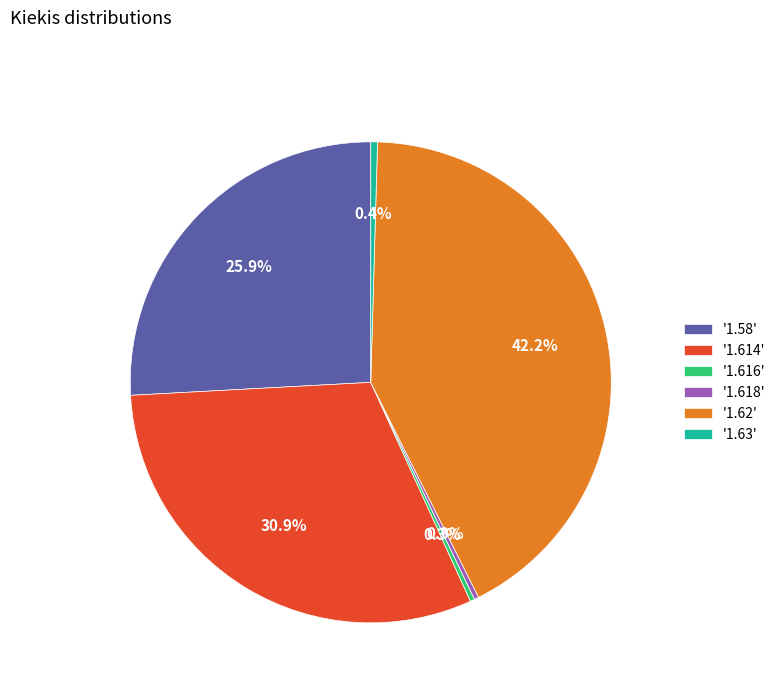

Is '1.63' the majority of the pie?

No